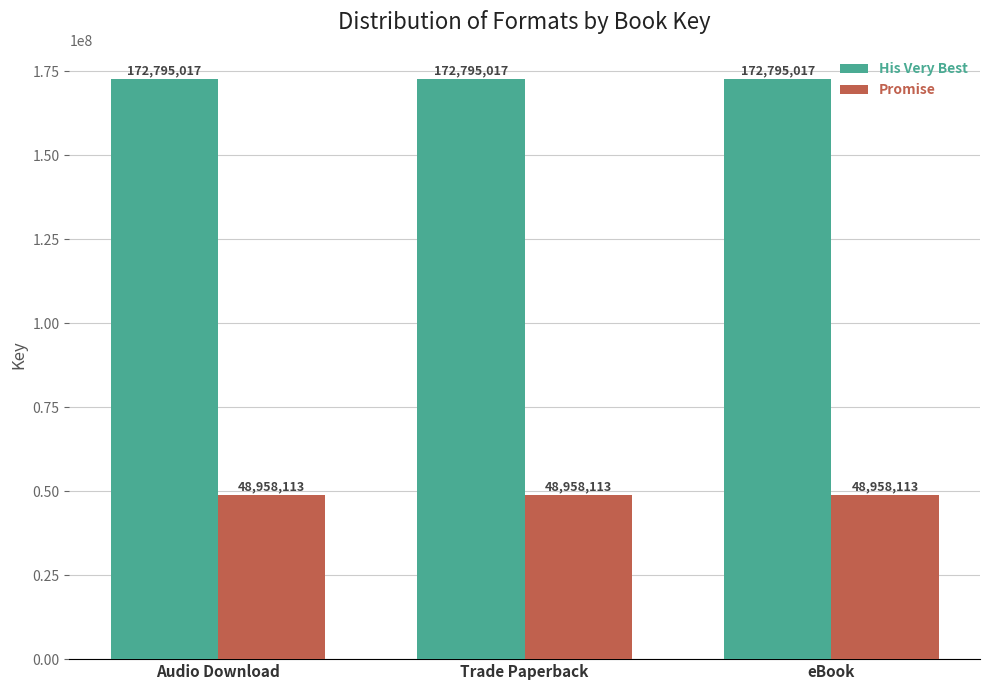

What is the greatest value displayed?

172795017